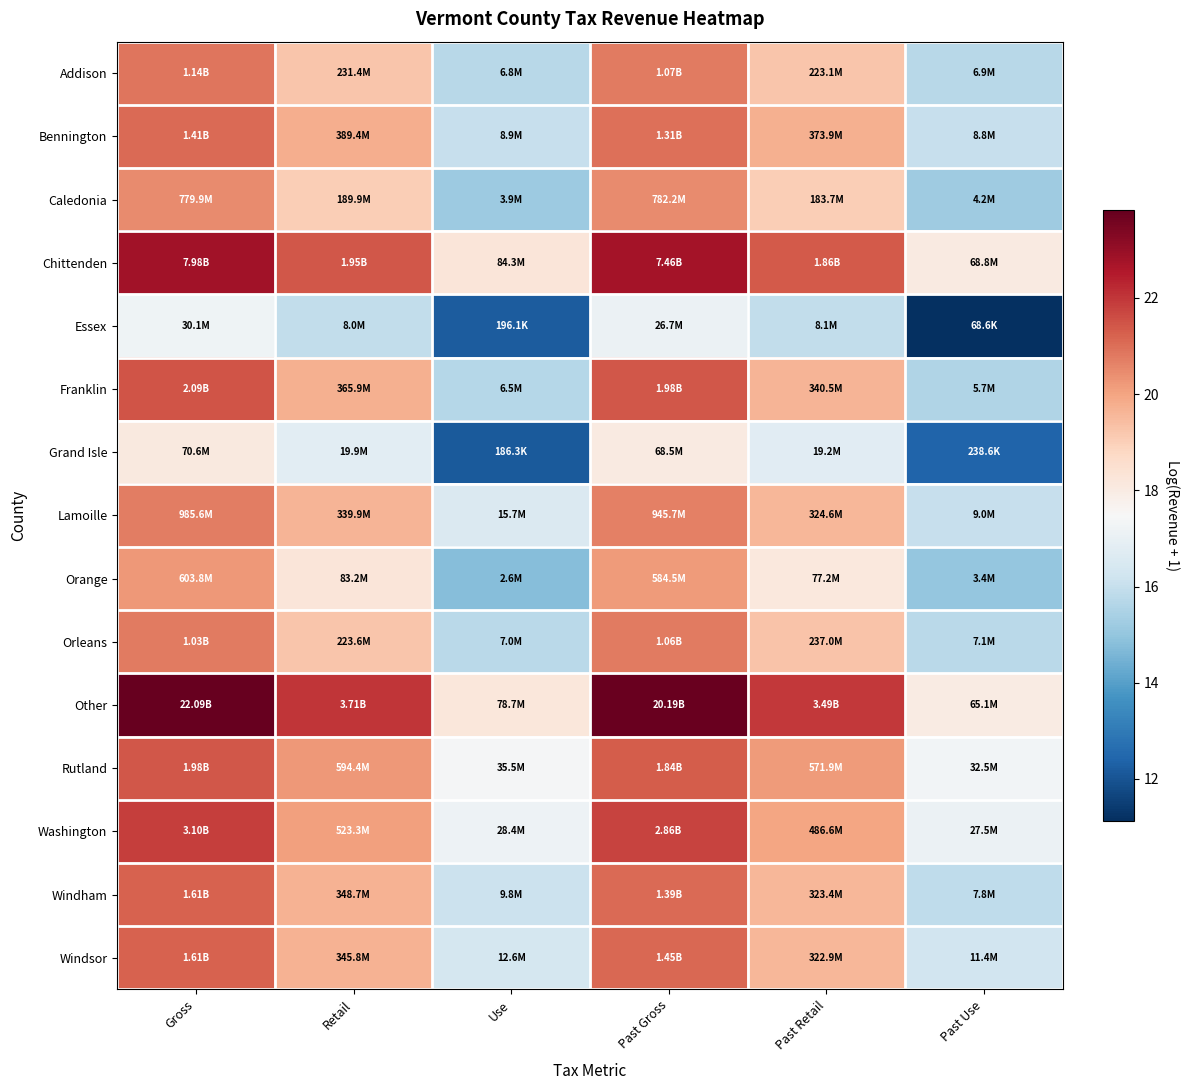

What is the smallest value displayed?

11.1